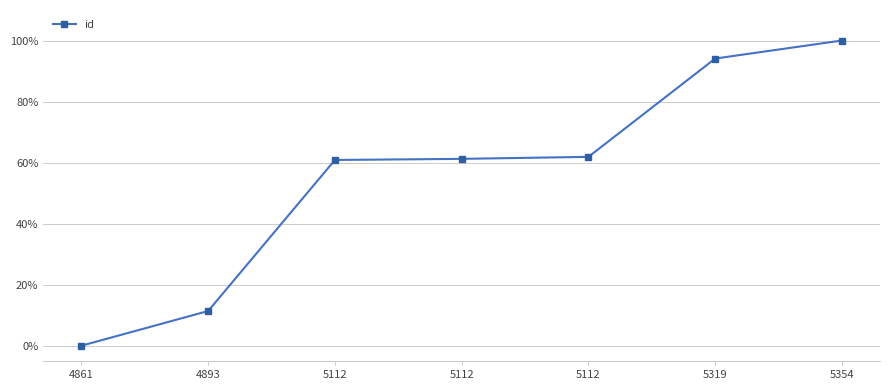

Rank the categories by value from lowest to highest.

4861, 4893, 5112, 5112, 5112, 5319, 5354